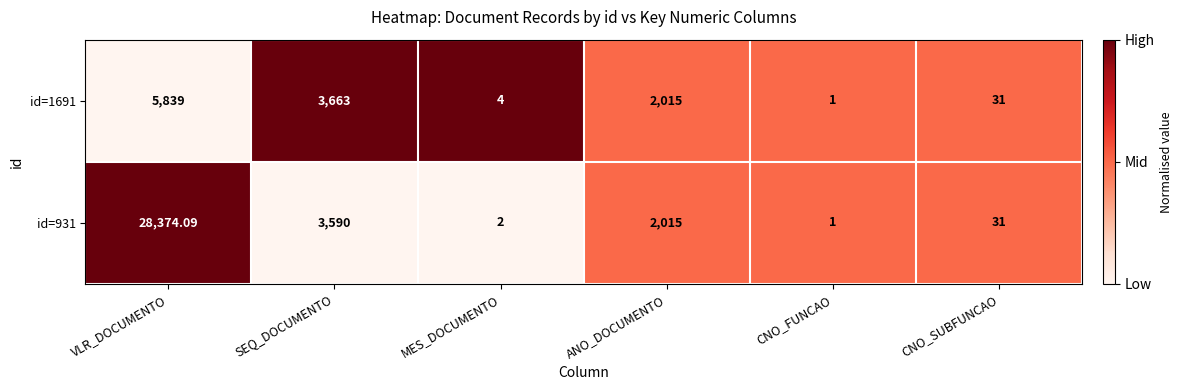

List the labels in order of id=931 value, smallest first.

CNO_FUNCAO, MES_DOCUMENTO, CNO_SUBFUNCAO, ANO_DOCUMENTO, SEQ_DOCUMENTO, VLR_DOCUMENTO